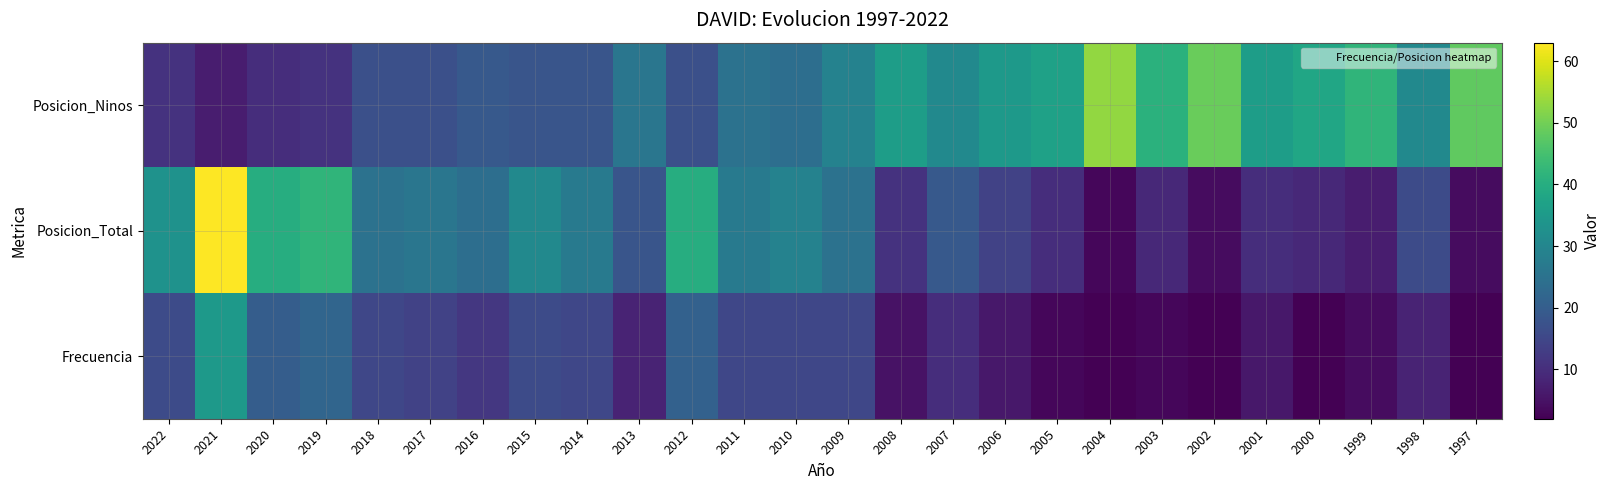

Which has a higher value, 2013 or 2004?

2004